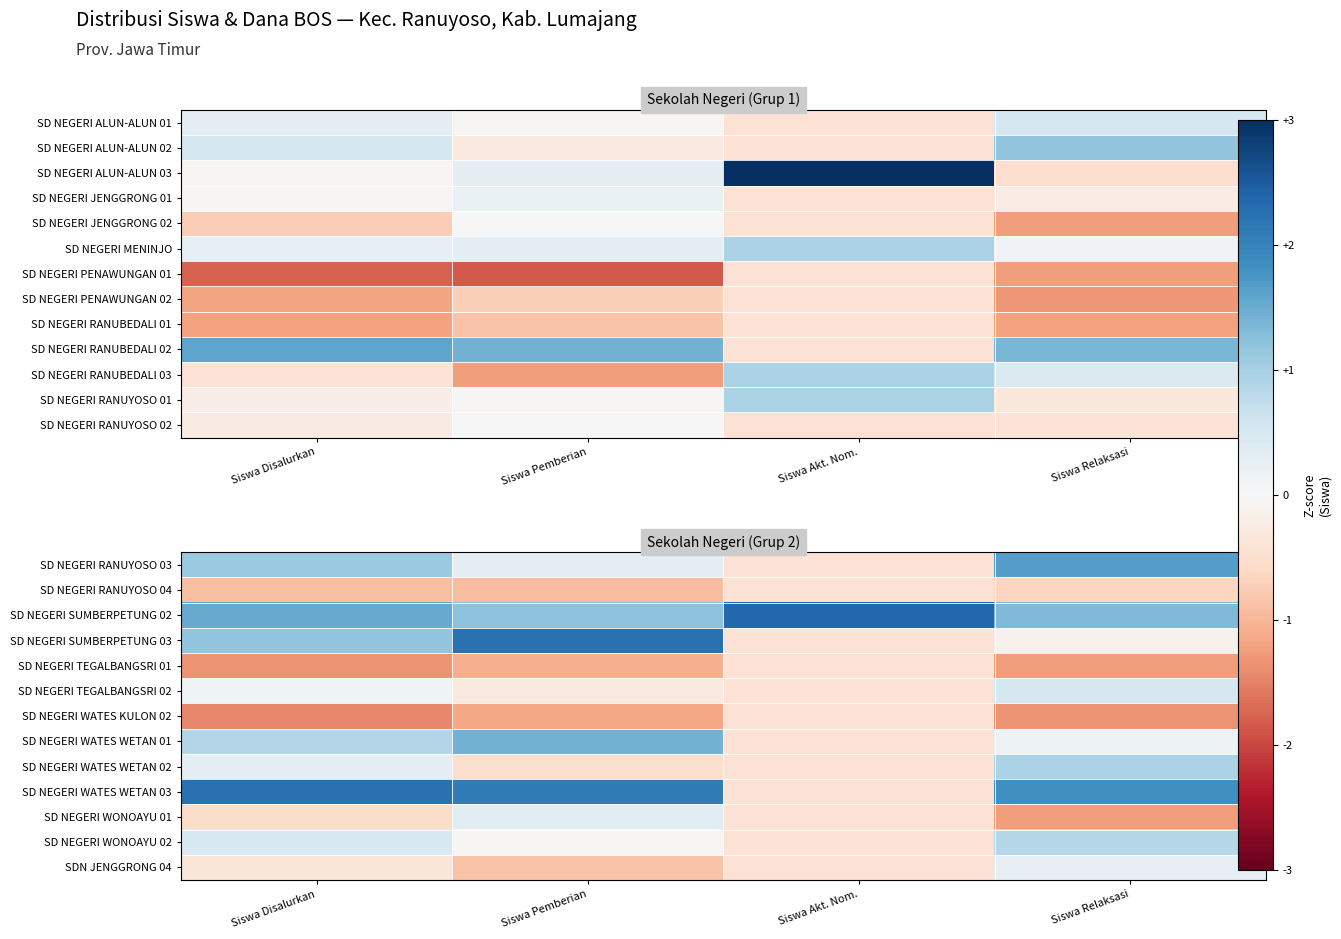

Which series has the largest range (max minus min)?

SD NEGERI WATES WETAN 03